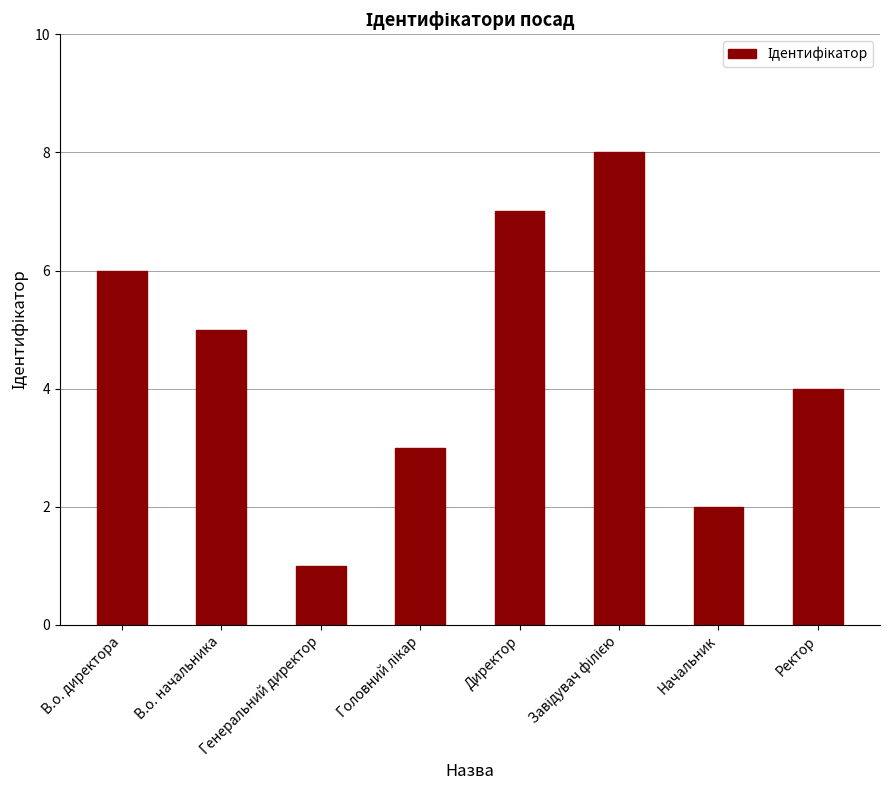

What is the difference between the values at Генеральний директор and Директор?

6